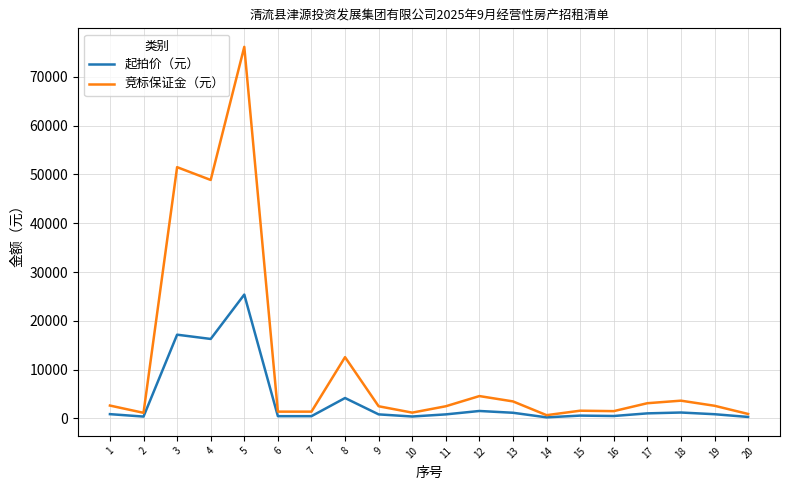

The value of 起拍价（元） at 6 is 464. True or false?

True